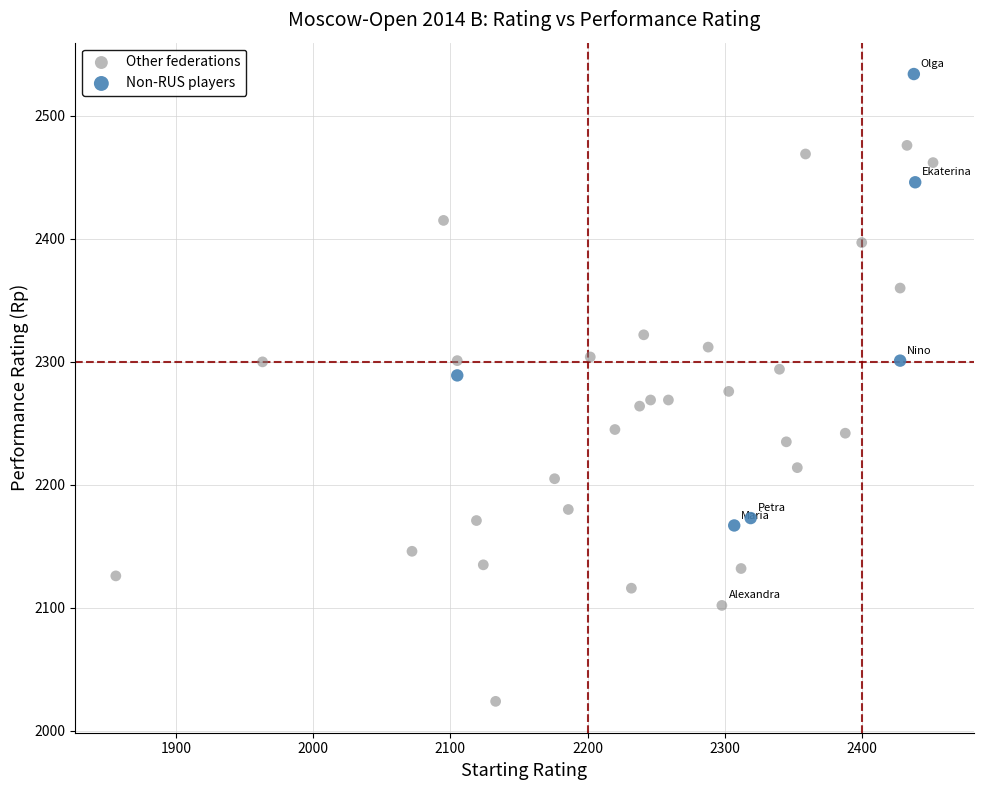

Which series reaches the maximum Y coordinate?

Non-RUS players